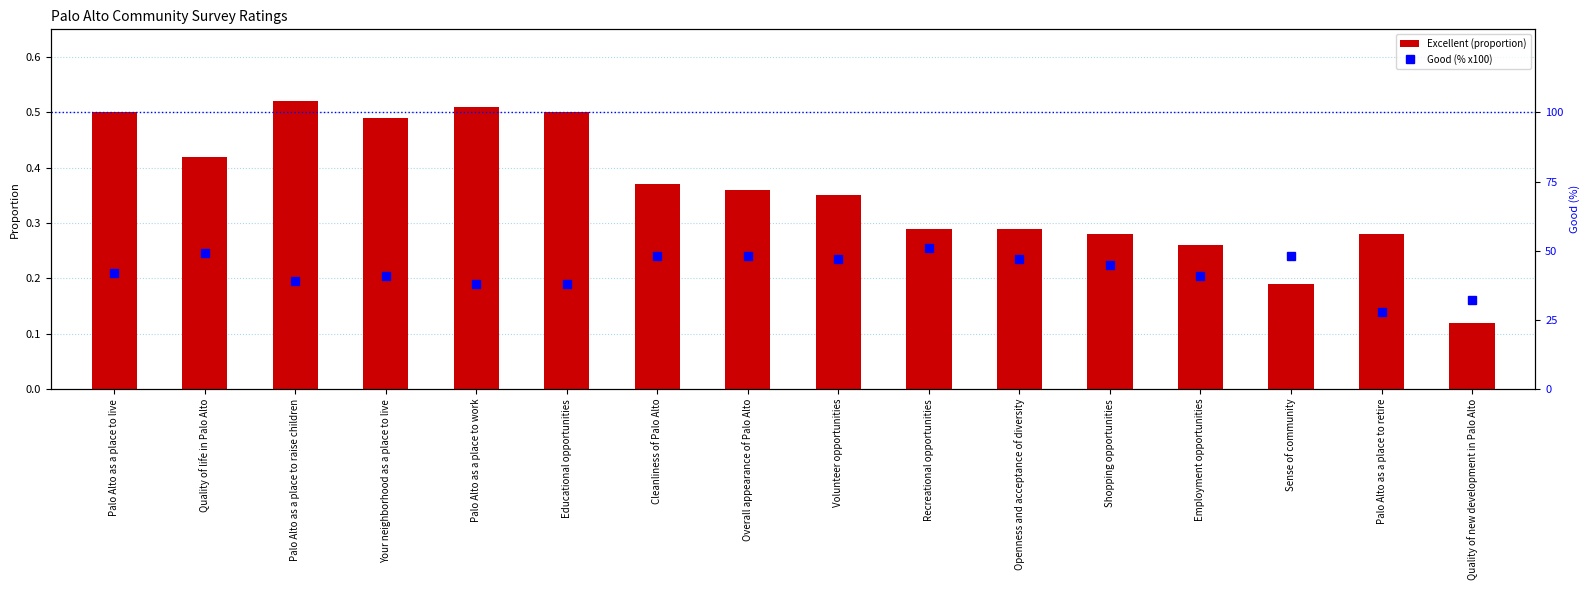

What is the minimum value shown in the chart?

0.1